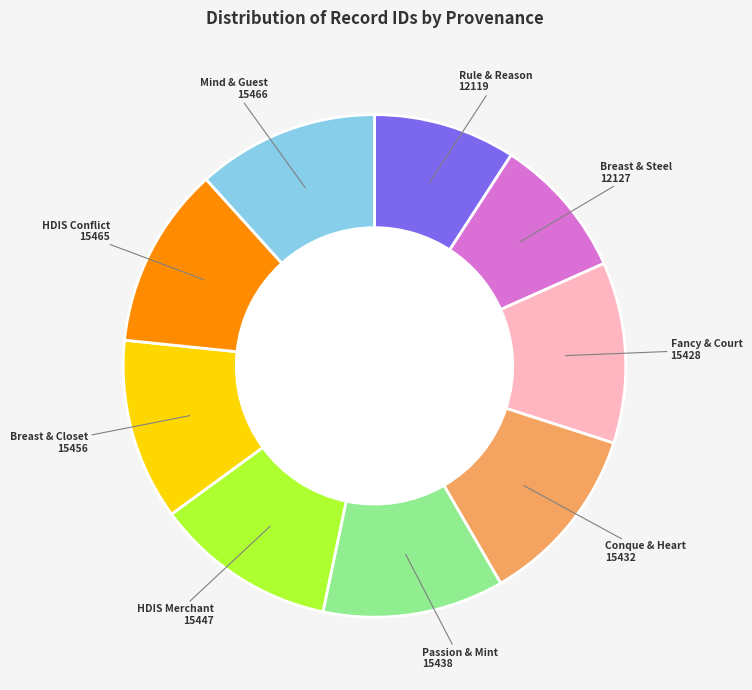

Count the number of slices in the pie.

9